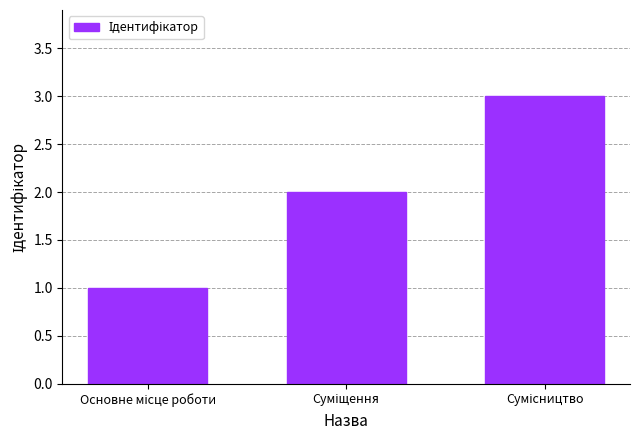

Does the chart contain stacked bars?

No